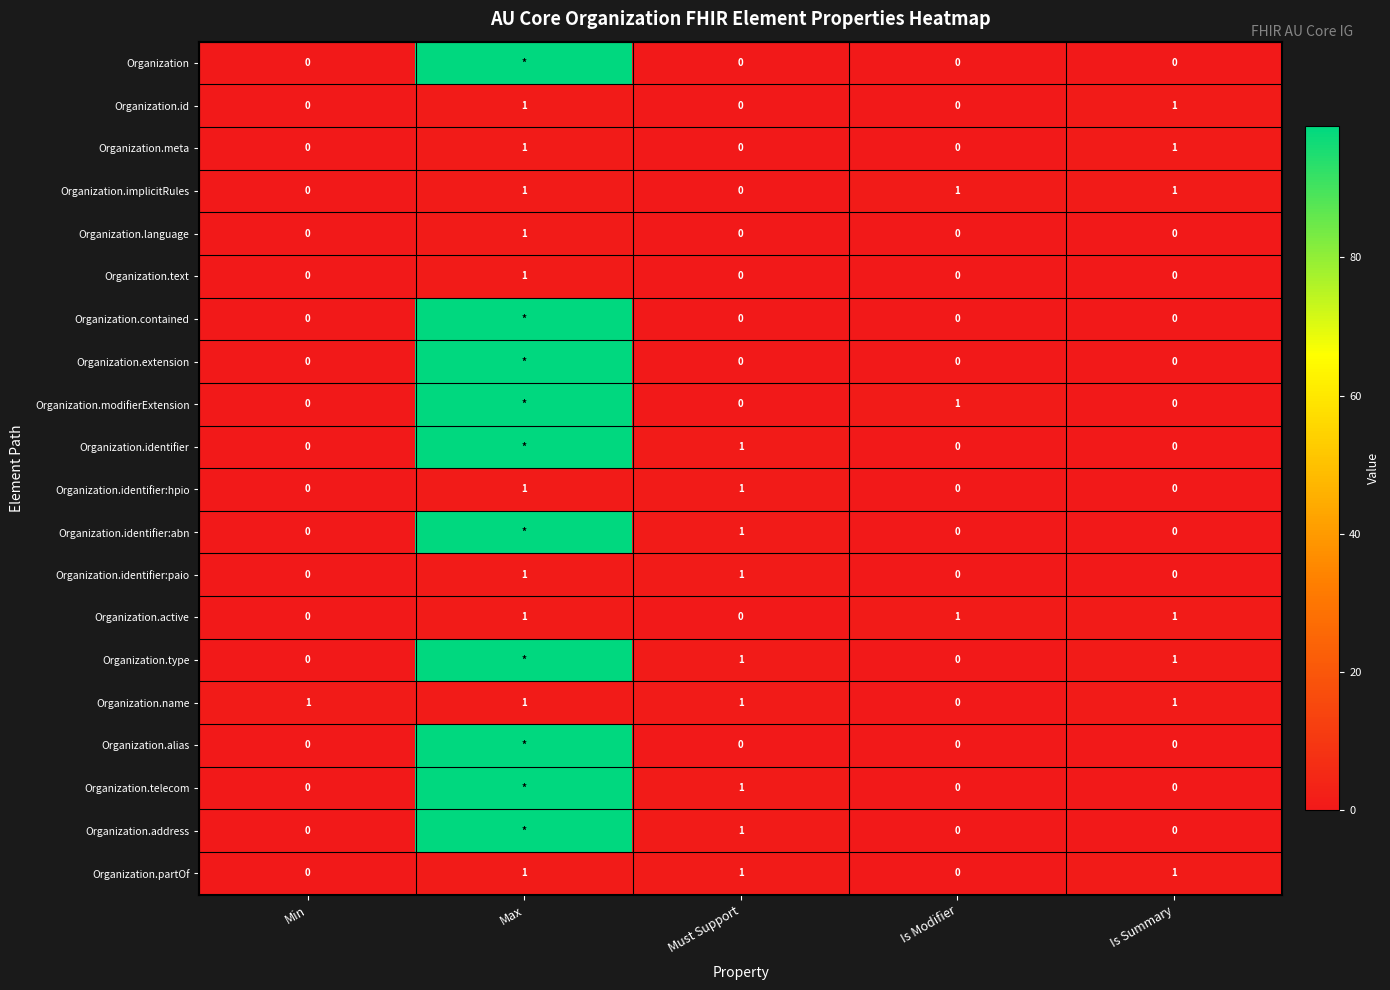

The value of Organization.partOf at Must Support is 1. True or false?

True